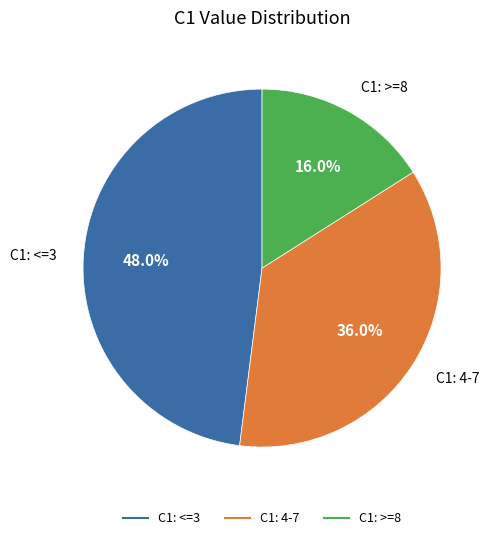

Is there any slice that represents more than half of the pie?

No